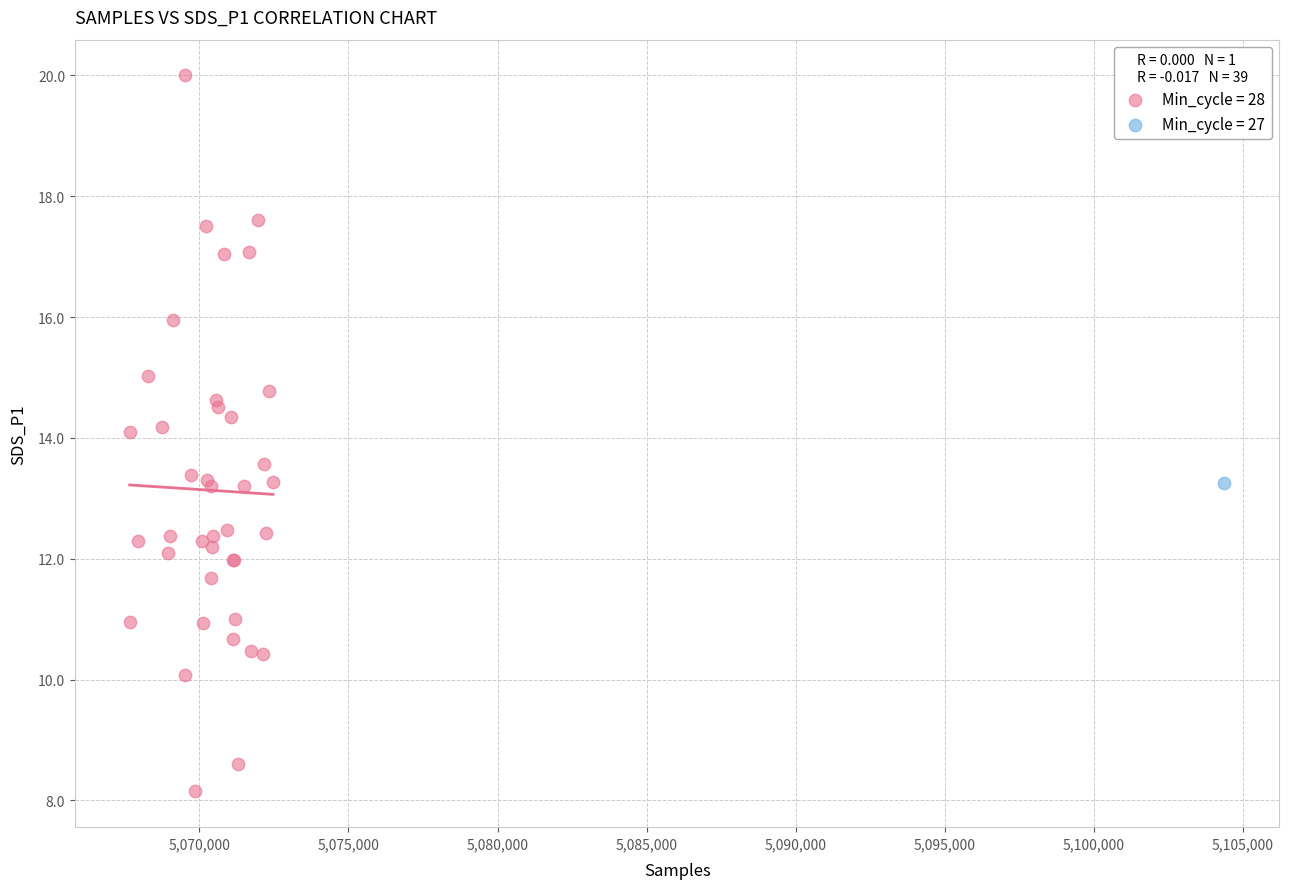

What are all the series names shown in the legend?

Min_cycle = 28, Min_cycle = 27